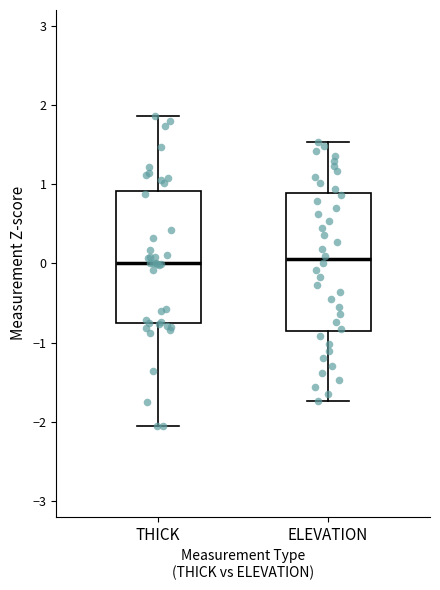

Reading left to right, read every box against the y-axis: the position of its median line, the range the box covers, and the ends of its whiskers. The values are not printed on the chart, so give them approximately, as read against the axis.

THICK: median 0.0, box -0.8 to 0.9, whiskers -2.1 to 1.9
ELEVATION: median 0.1, box -0.9 to 0.9, whiskers -1.7 to 1.5